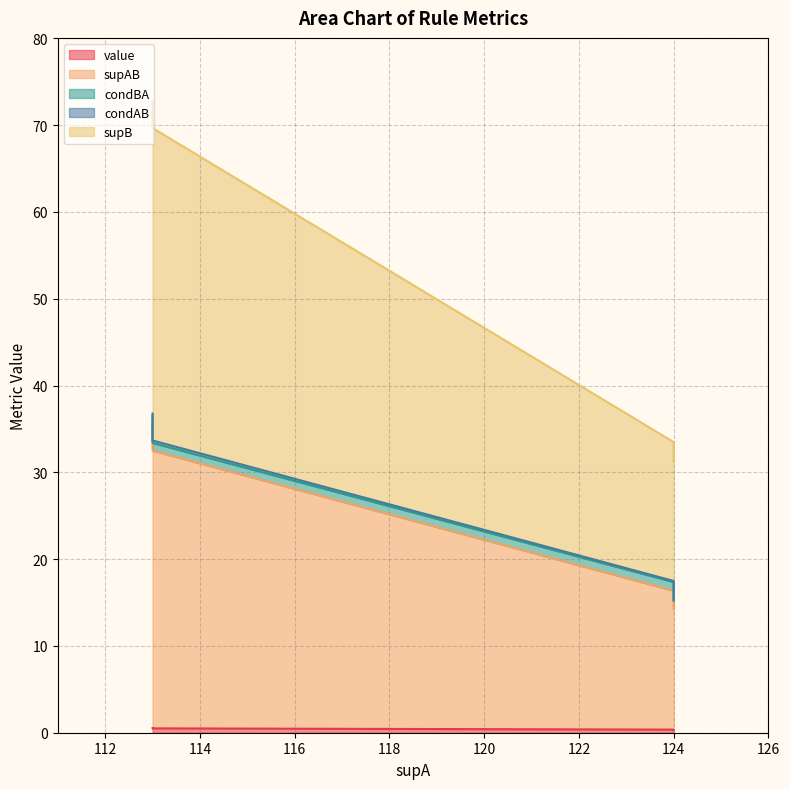

True or false: supB and value intersect in this chart.

False